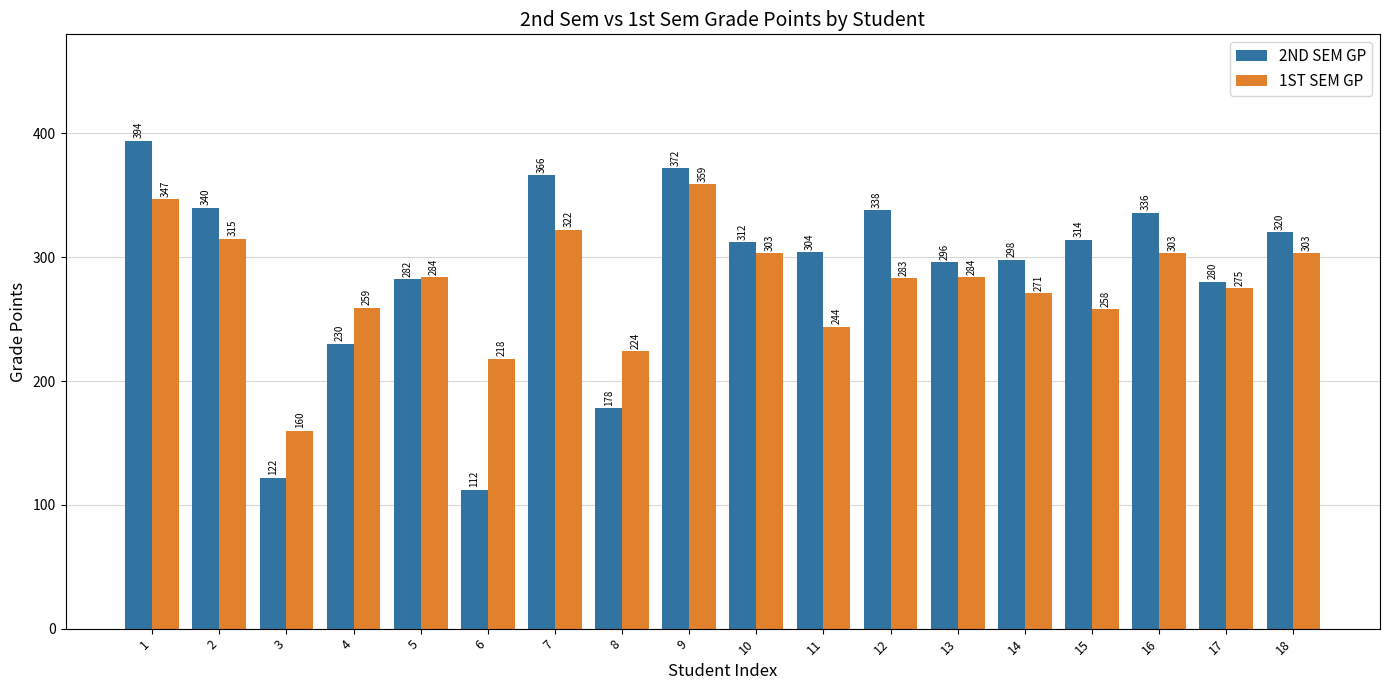

What are all the series names shown in the legend?

2ND SEM GP, 1ST SEM GP